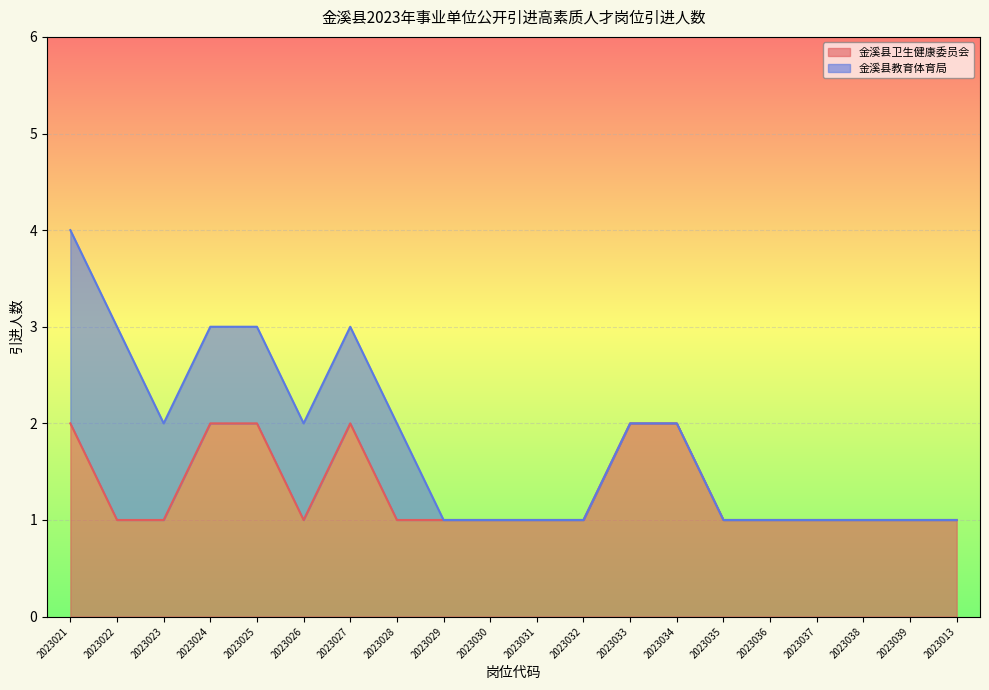

What is the value of the 7th point from the left?

2